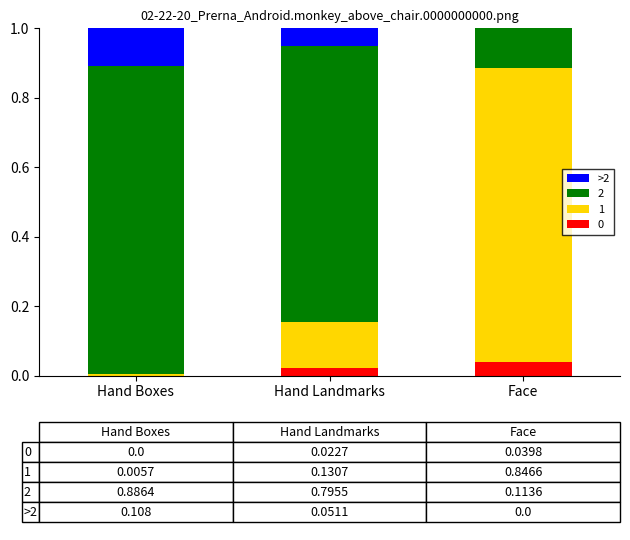

Is it true that 0 equals 0.0 at Face?

True